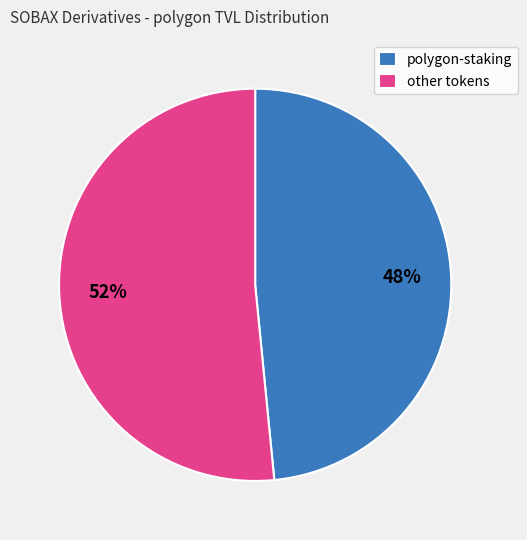

Which slice is the largest?

other tokens